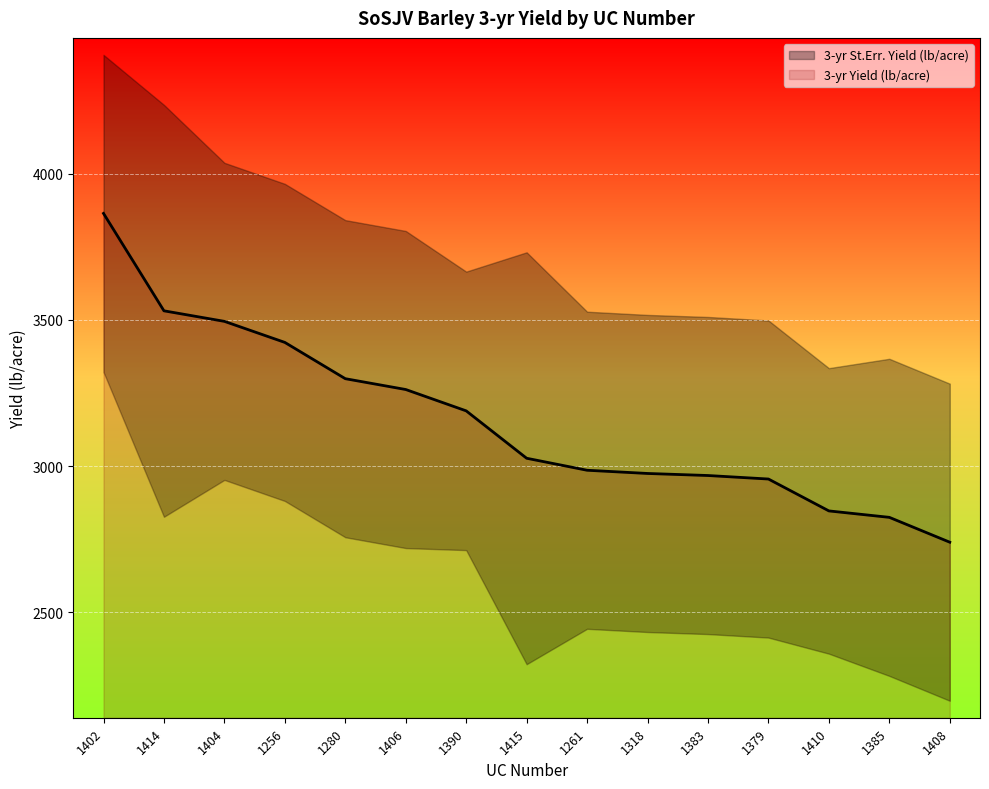

At which category does the chart reach its peak across all series?

1402